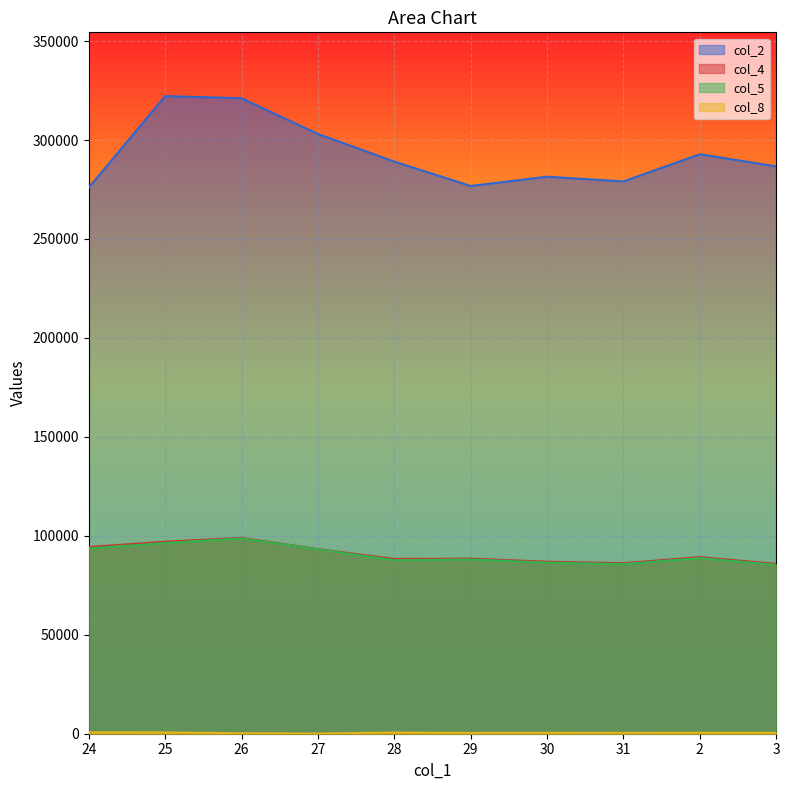

What is the total value across all series at 27?

489609